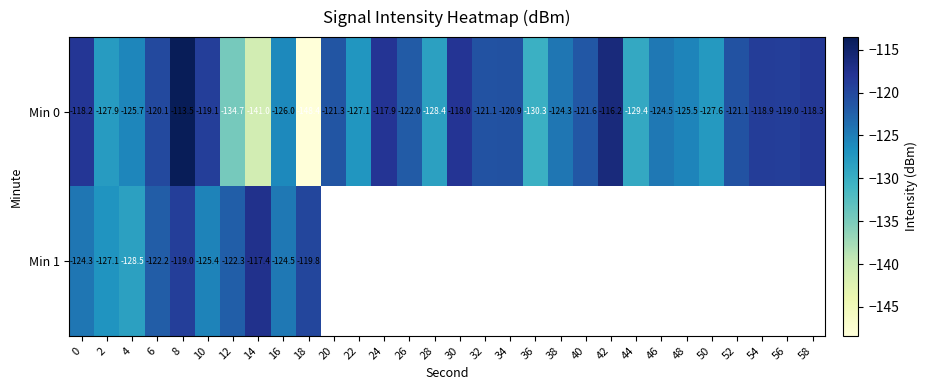

Is it true that Min 0 equals -27.6 at 16?

False